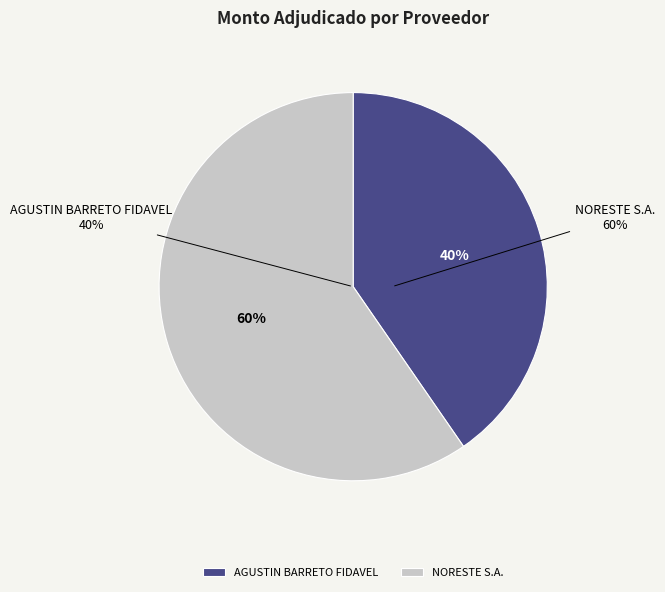

How many slices are in this pie chart?

2